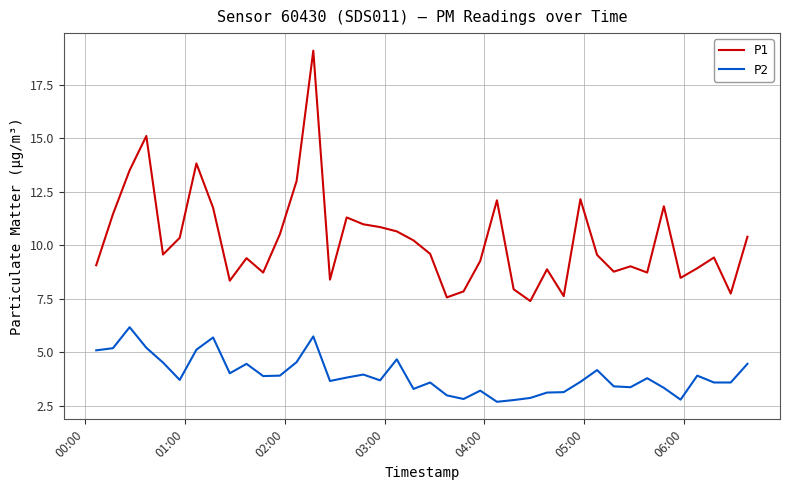

Which series has the largest total across all categories?

P1